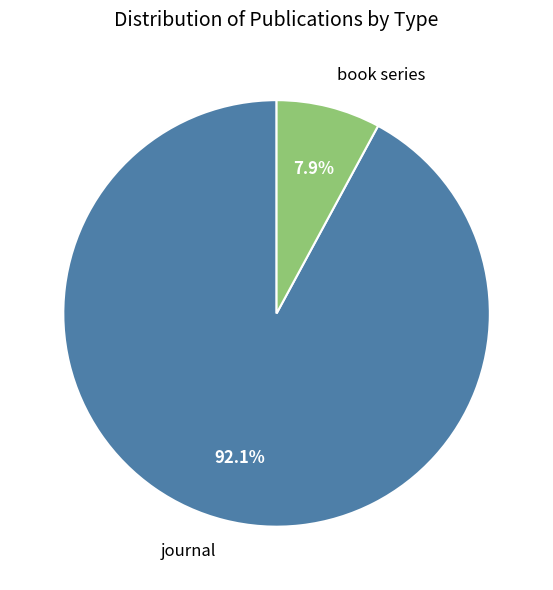

What is the smallest slice in the pie chart?

book series